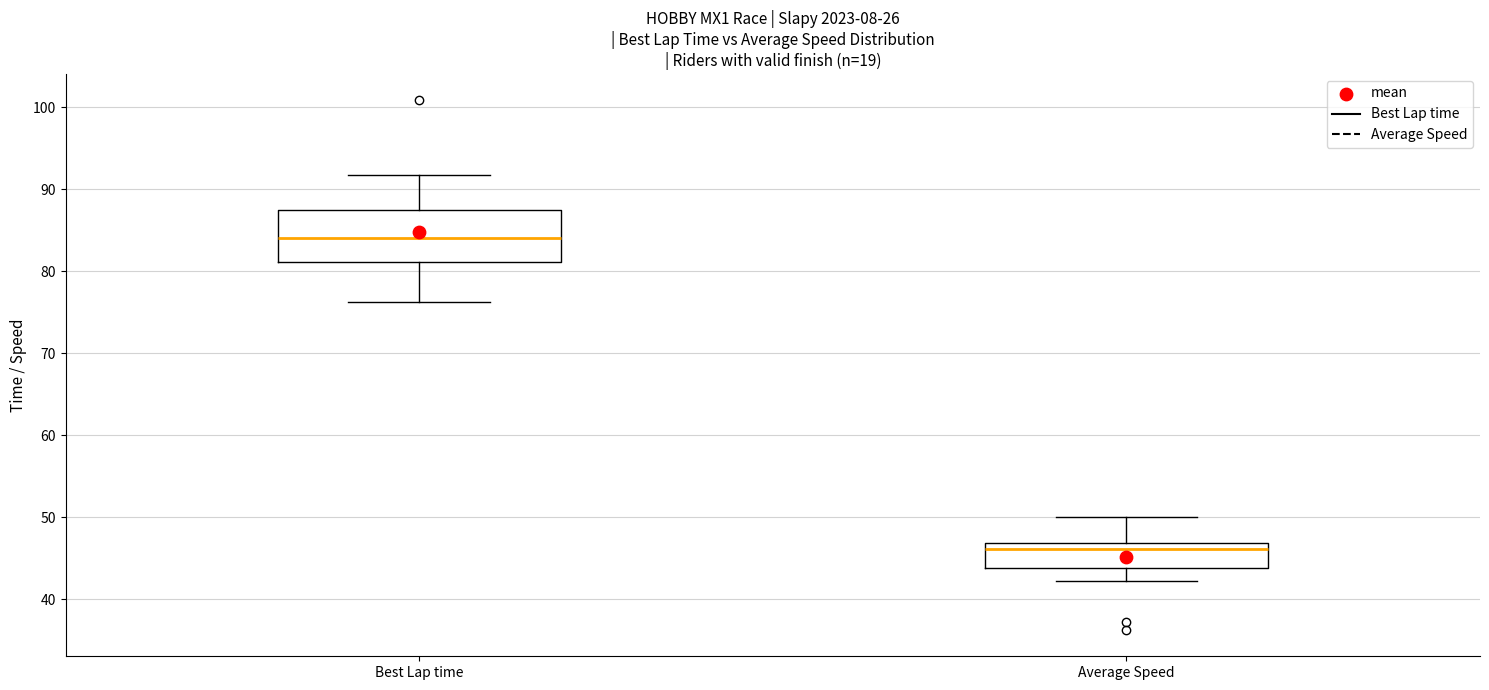

Reading left to right, transcribe this box plot: for each box, give where its median line is, the range the box spans, and where its two whiskers end, as read against the y-axis. The values are not printed on the chart, so give them approximately, as read against the axis.

Best Lap time: median 84, box 81 to 87, whiskers 76 to 92
Average Speed: median 46, box 44 to 47, whiskers 42 to 50